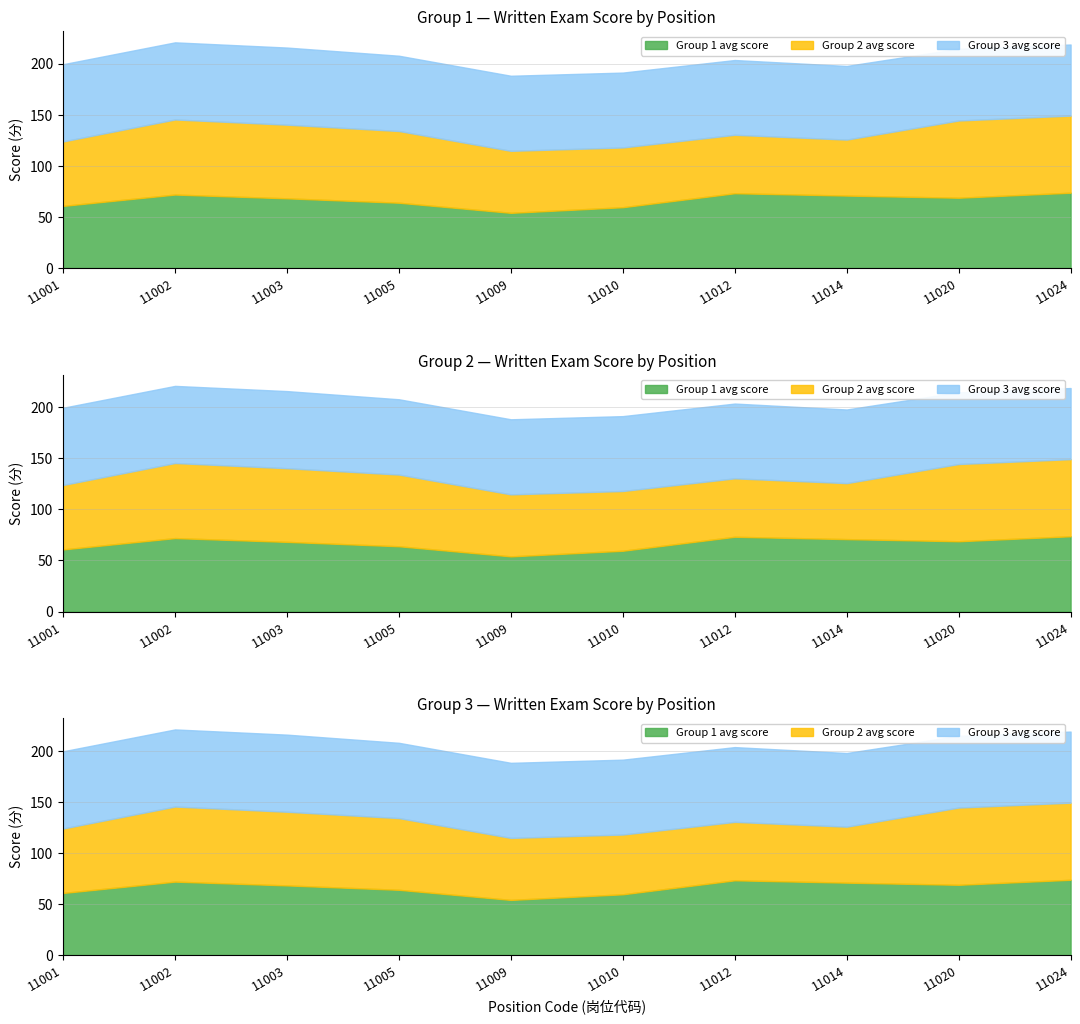

How many interior local valleys does the Group 1 avg score series have?

2